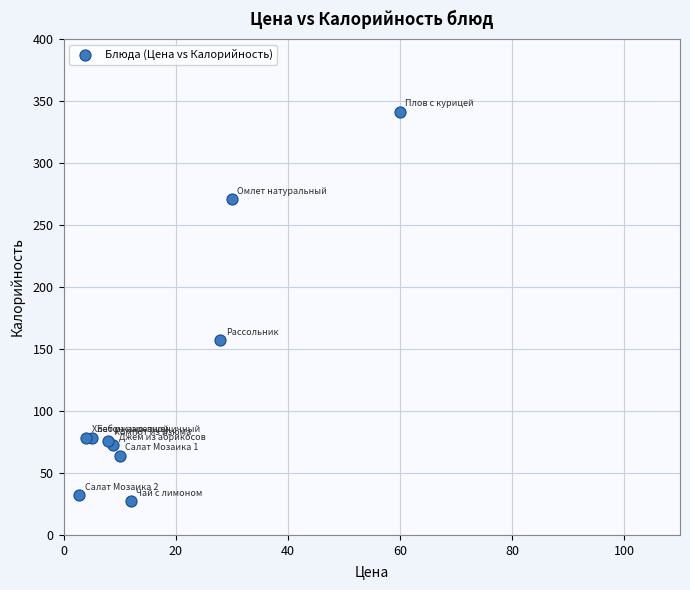

What Y value in the scatter plot is closest to 184?

156.9